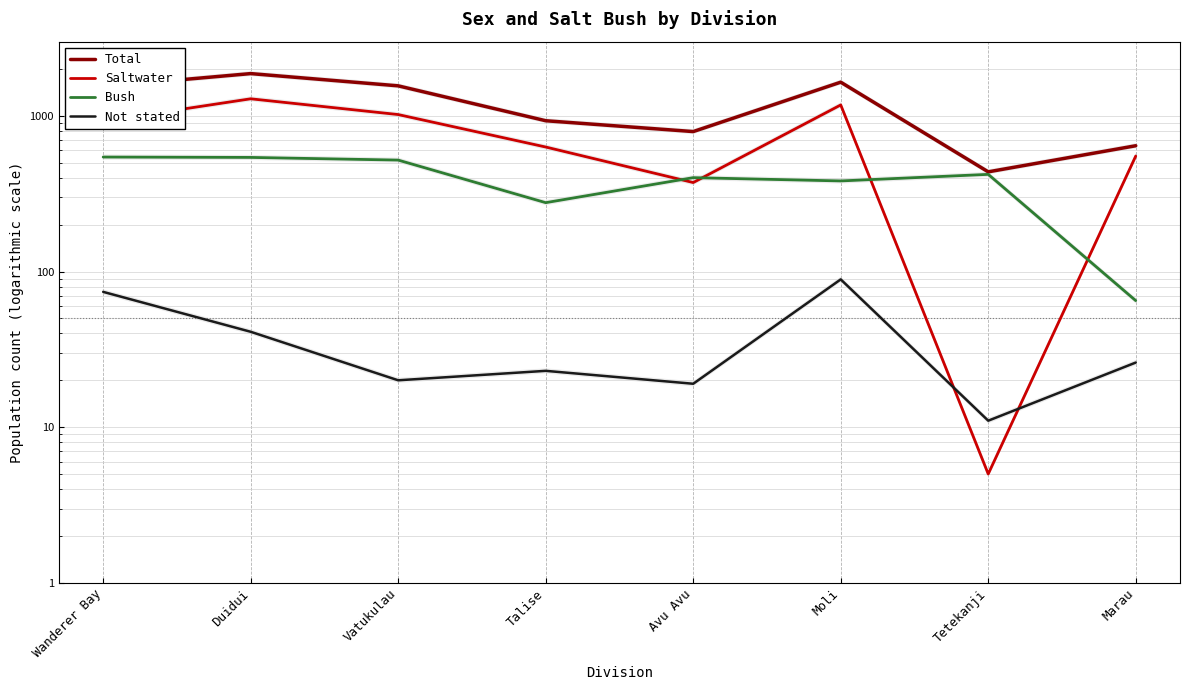

What is the average value of the Saltwater series?

746